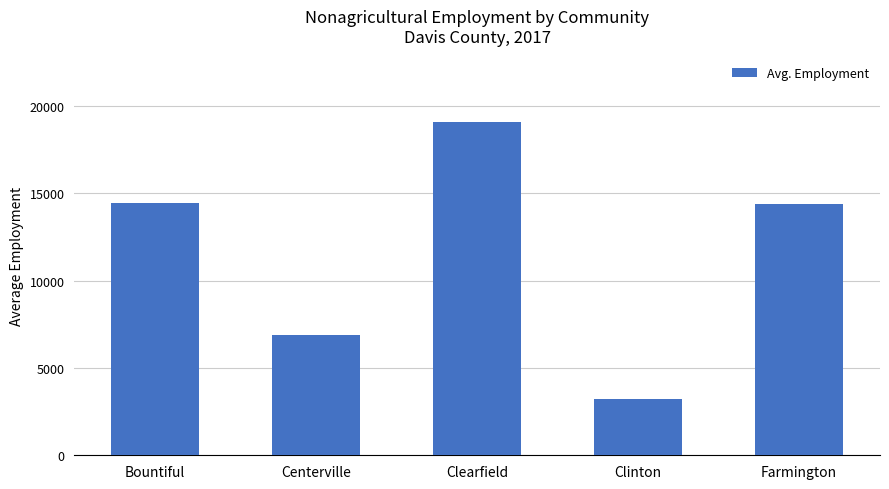

The value at Clearfield is 29465. True or false?

False